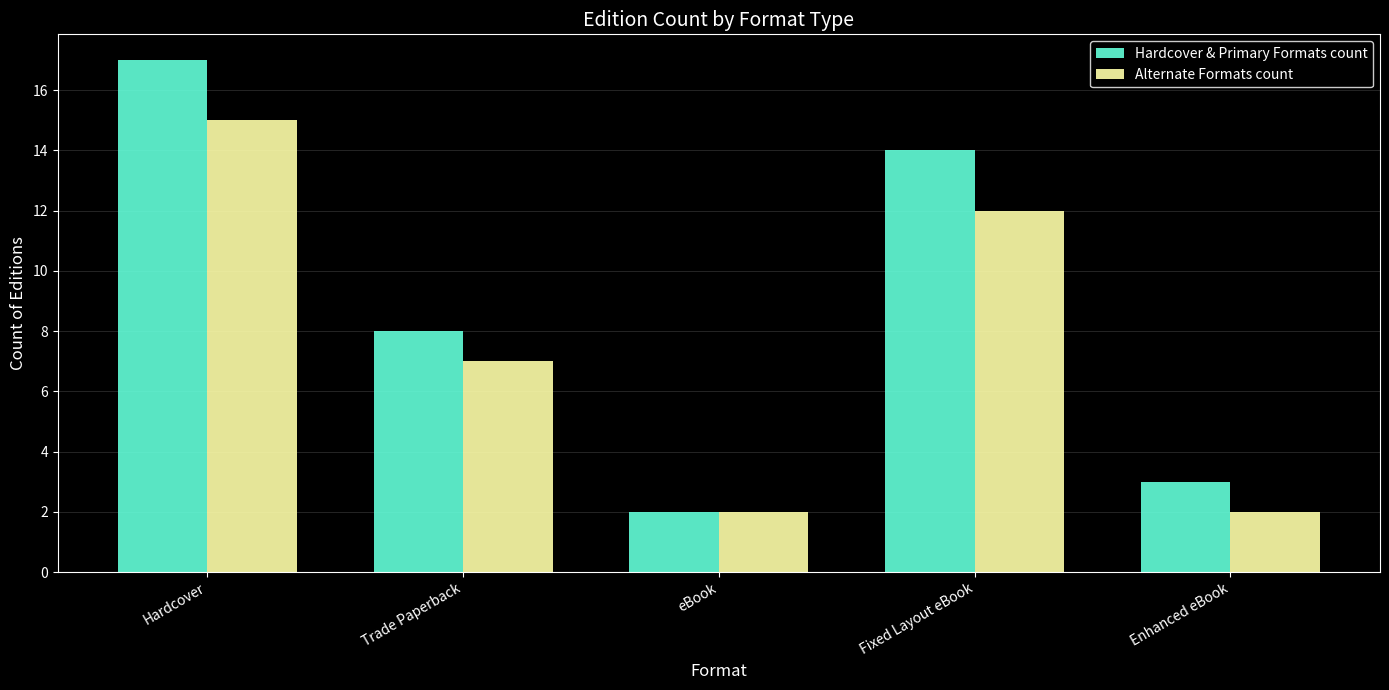

At which category is the sum across all series the highest?

Hardcover